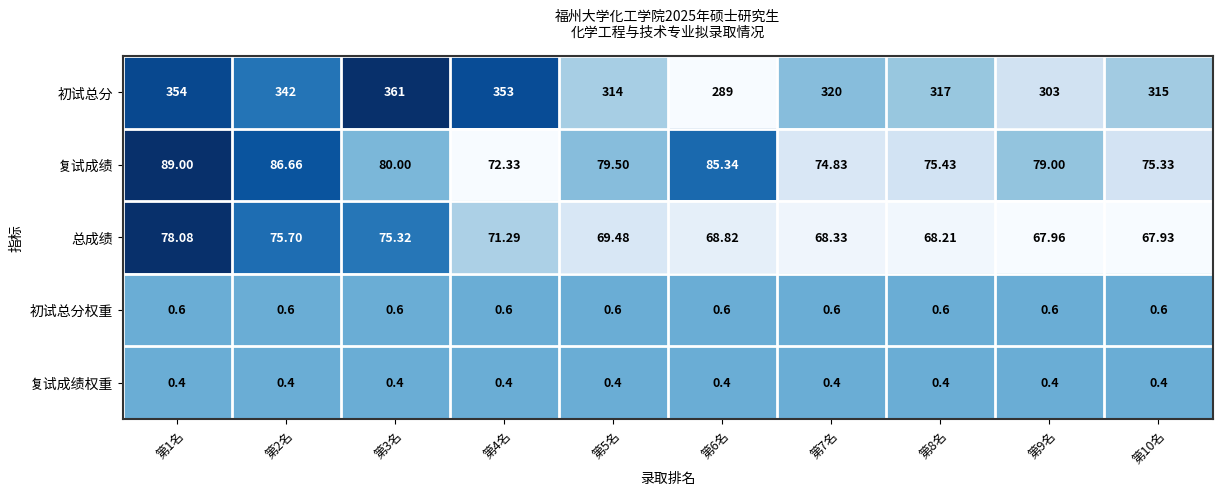

Which series has the largest total across all categories?

初试总分